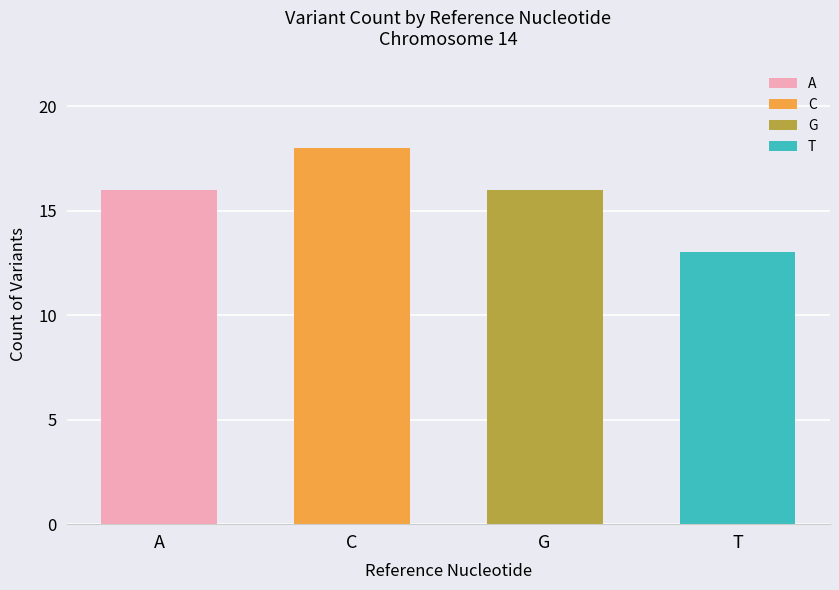

Approximately how many times larger is the value at A compared to C?

0.9